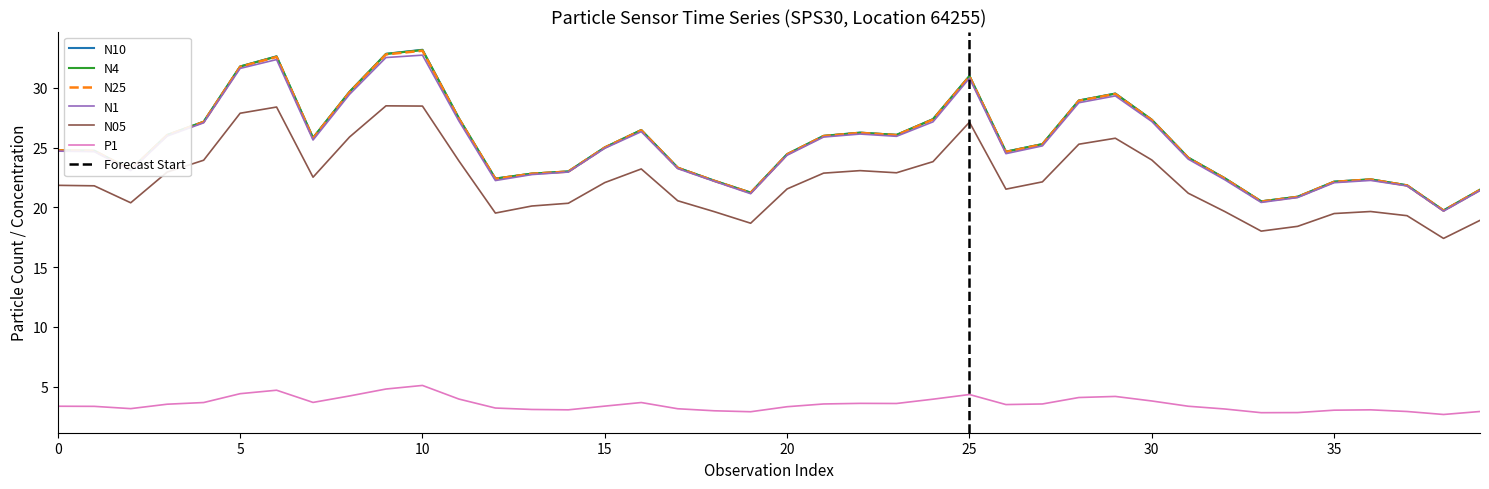

True or false: P1 and N25 intersect in this chart.

False